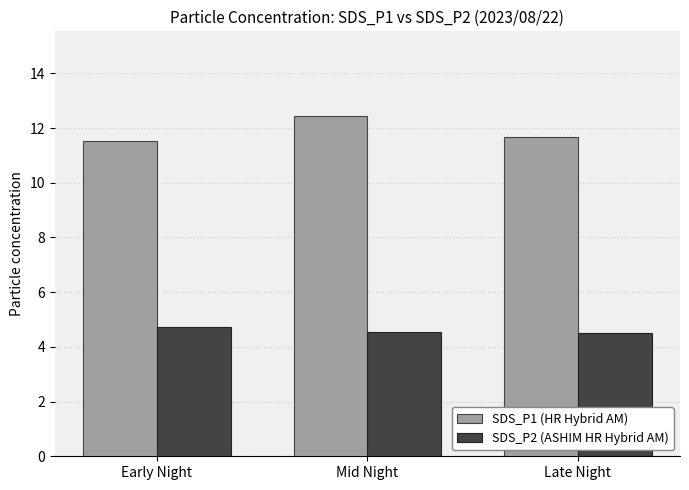

What is the spread (max minus min) of values at Late Night?

7.2